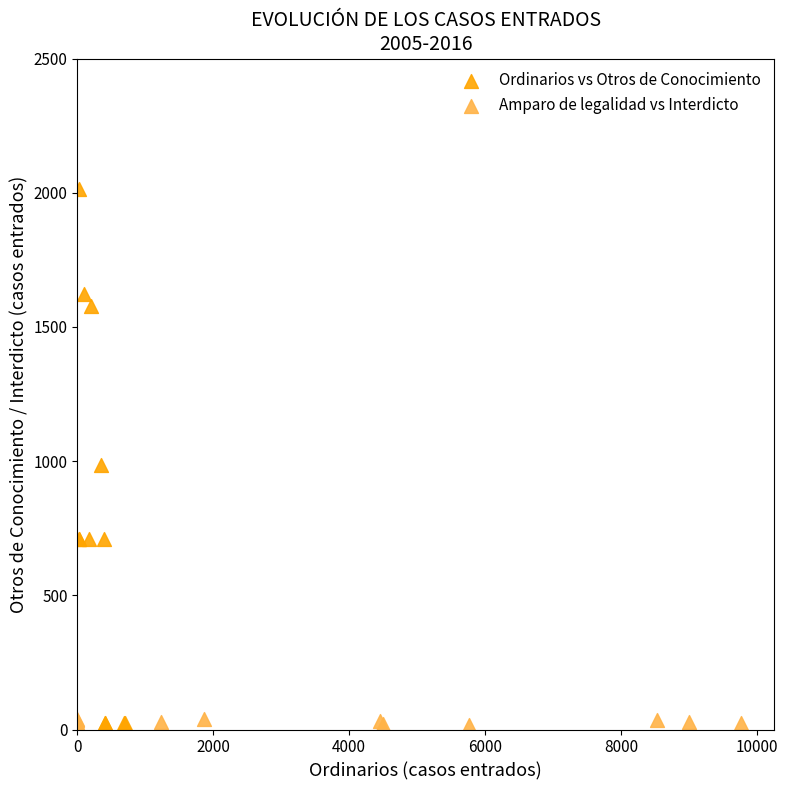

Which series has the largest Y range (max minus min)?

Ordinarios vs Otros de Conocimiento